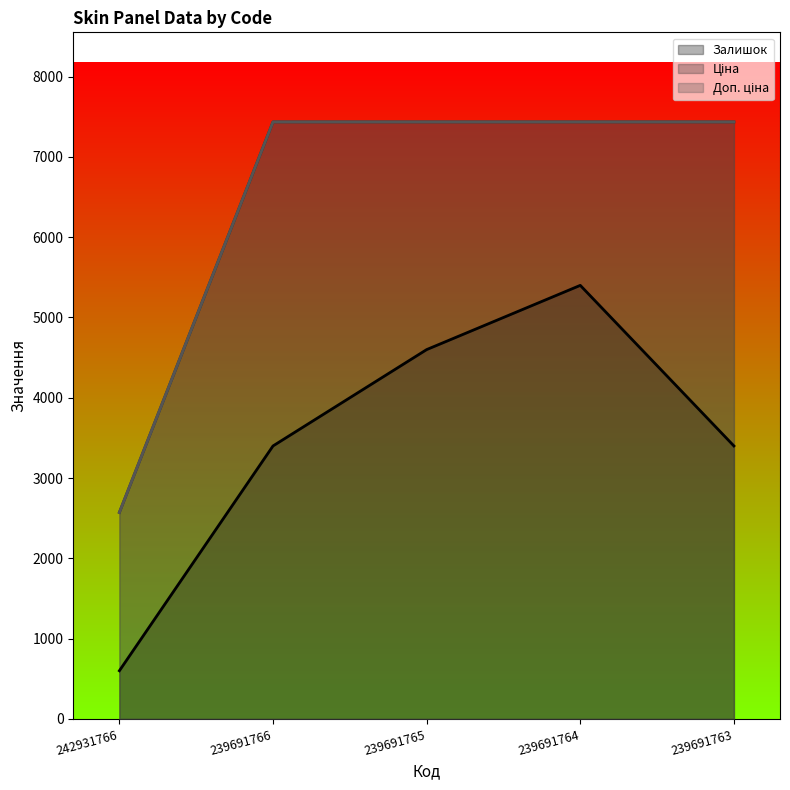

At which label does Ціна first exceed 7436?

239691766